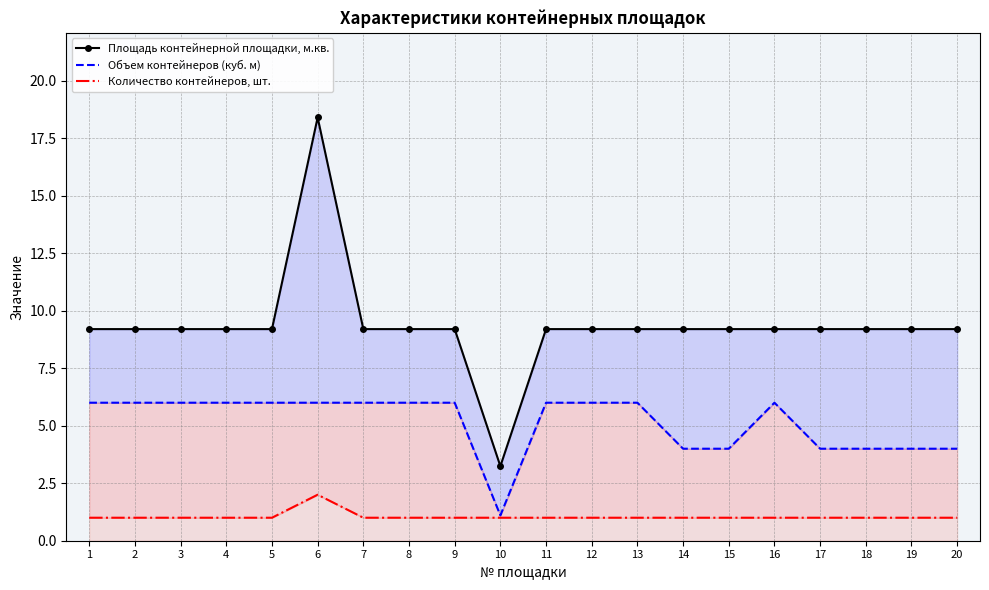

What is the average value of the Объем контейнеров (куб. м) series?

5.2